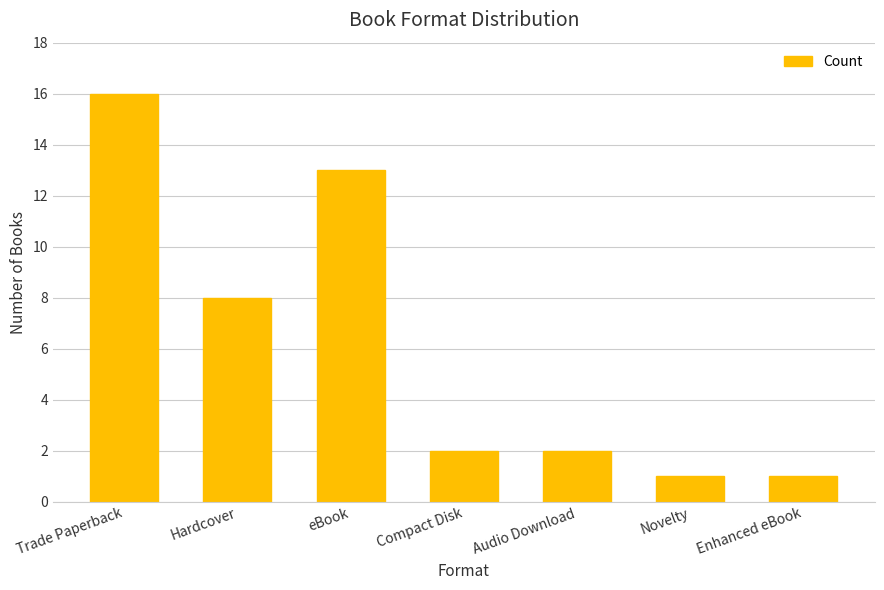

Where does the data first go above 2?

Trade Paperback